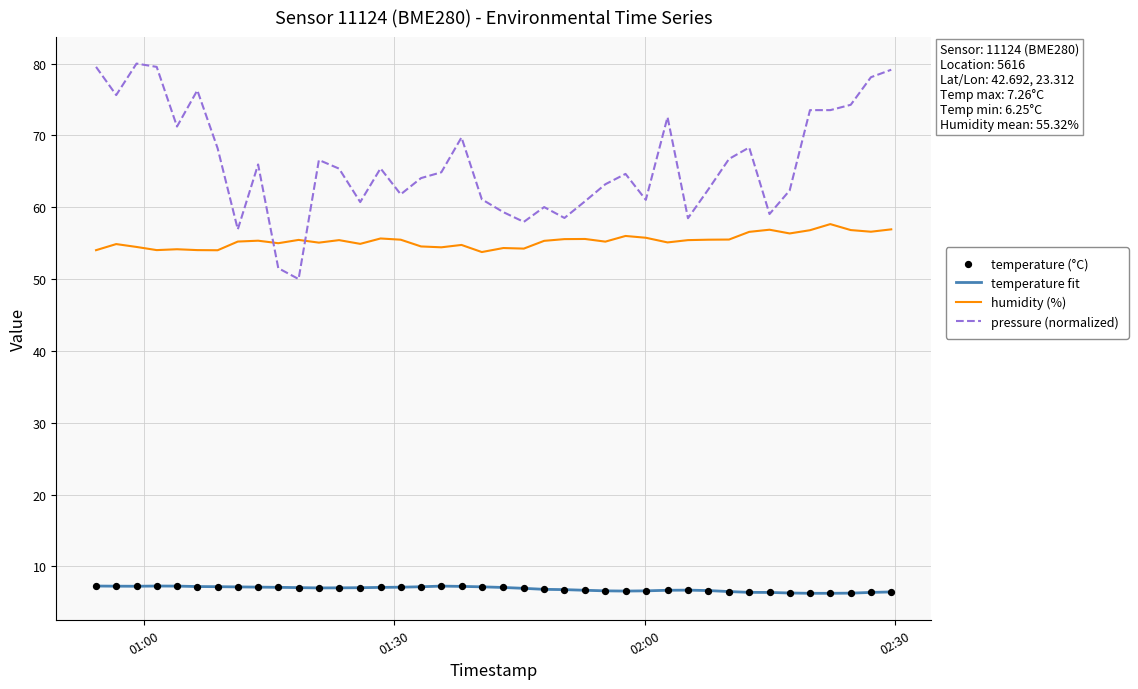

Which series has the largest total across all categories?

pressure (normalized)